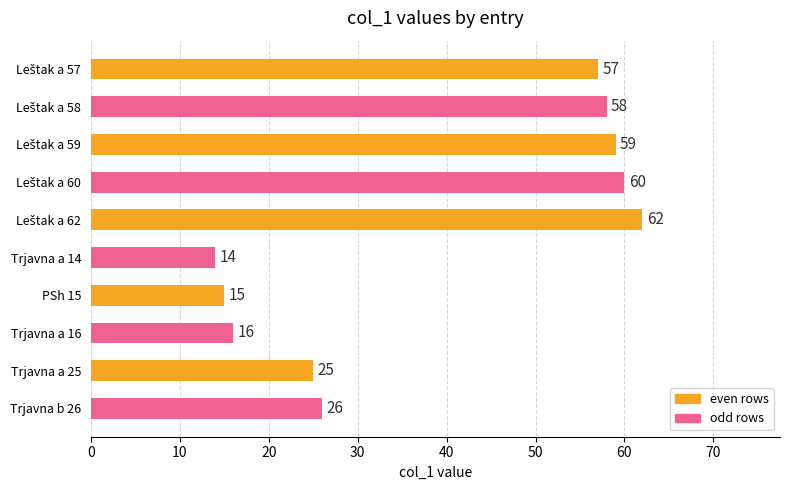

The value at Trjavna a 16 is 16. True or false?

True